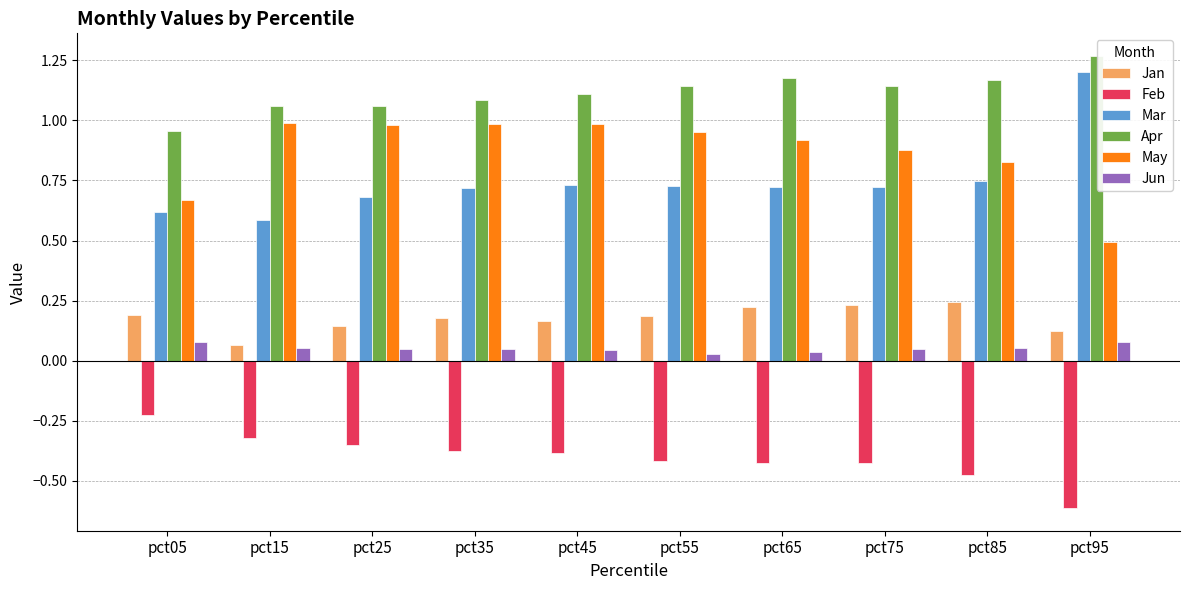

Which label corresponds to the smallest value in the chart?

pct95